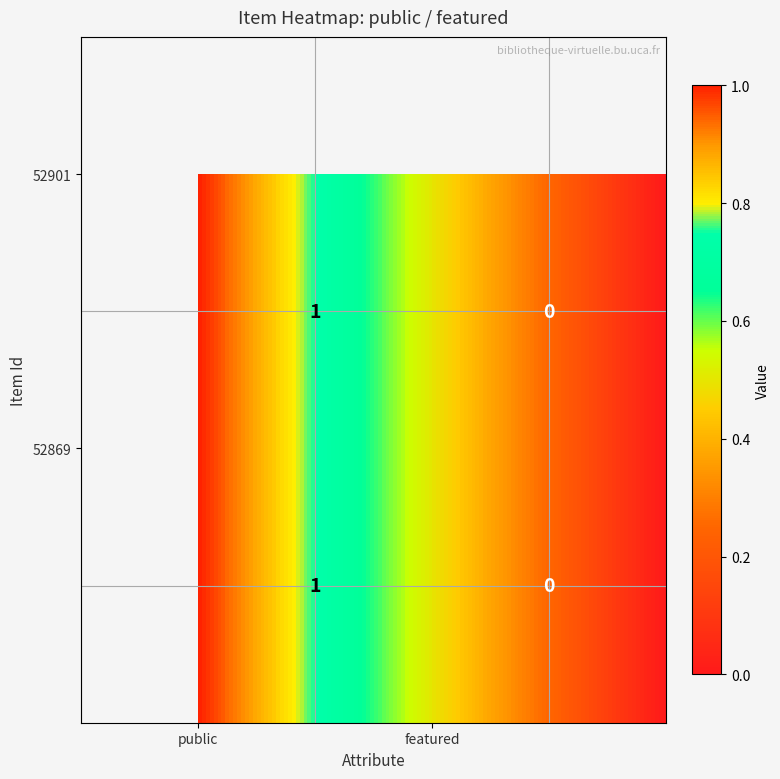

Reading right to left, what are all the values shown in this chart?

52901: featured=0	public=1
52869: featured=0	public=1